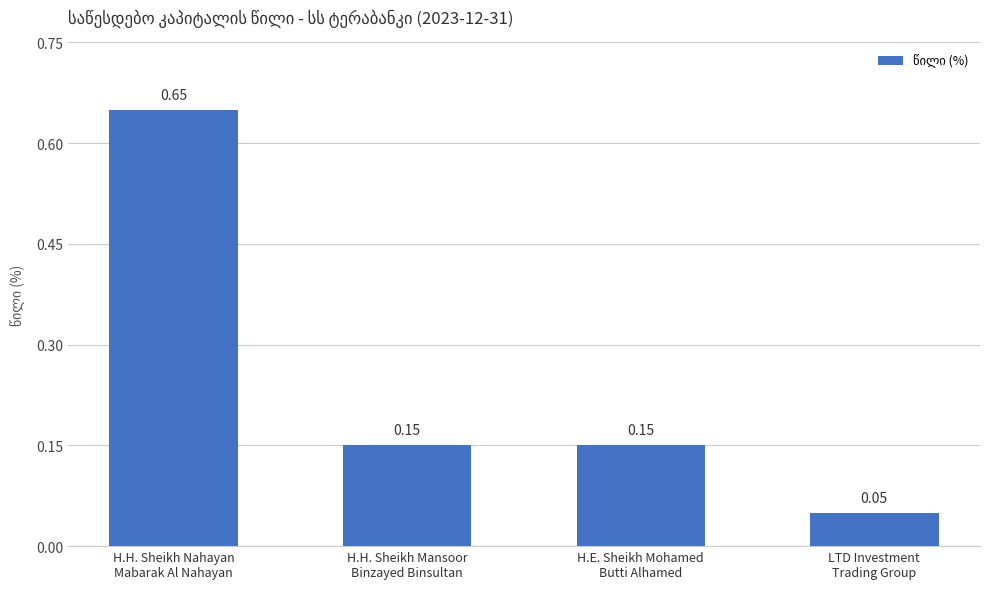

What is the difference between the maximum and minimum values?

0.6